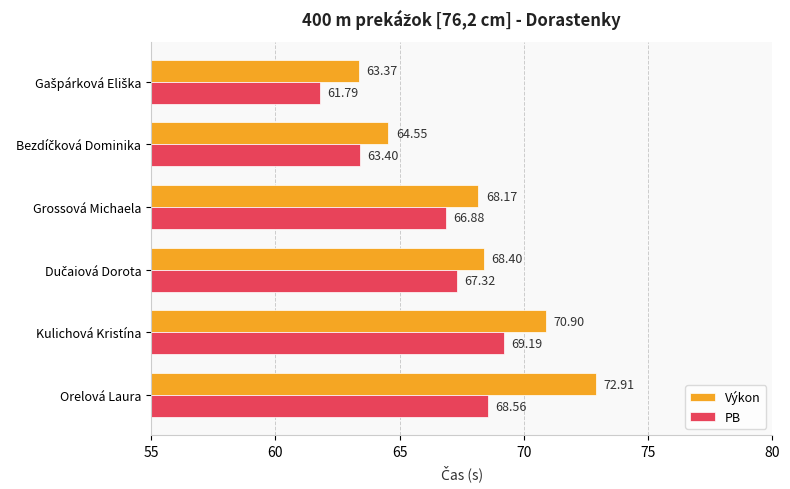

At how many categories does at least one series exceed 63?

6